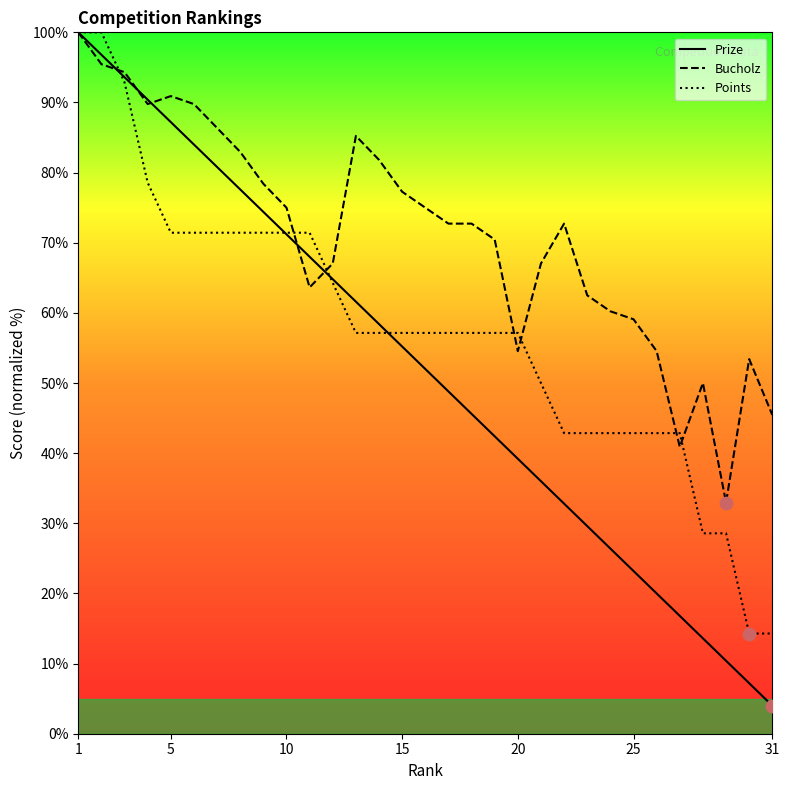

Which series has the largest total across all categories?

Bucholz